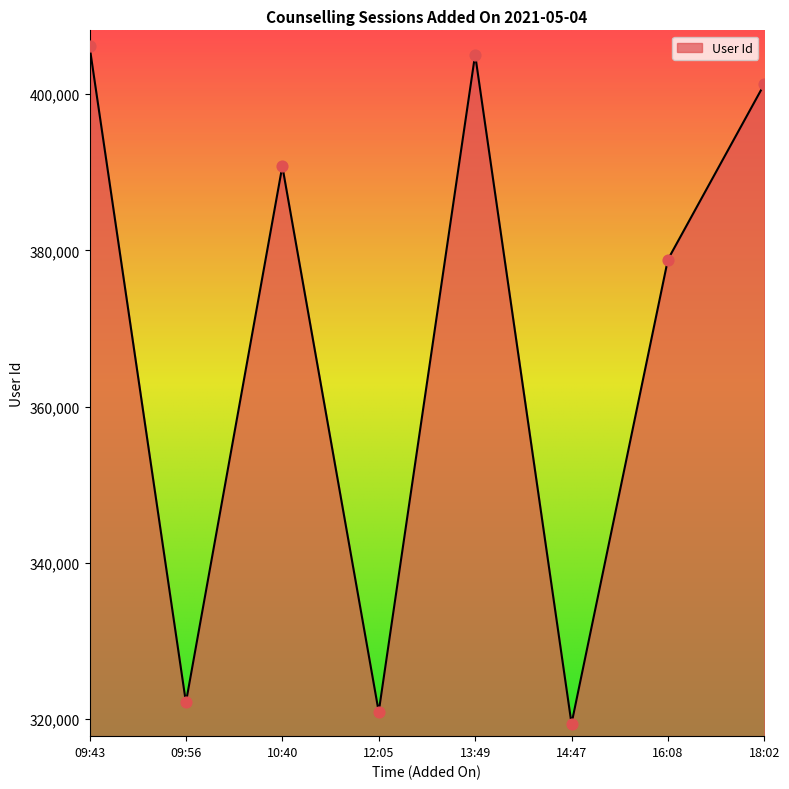

What is the ratio of the value at 09:56 to the value at 12:05?

1.0